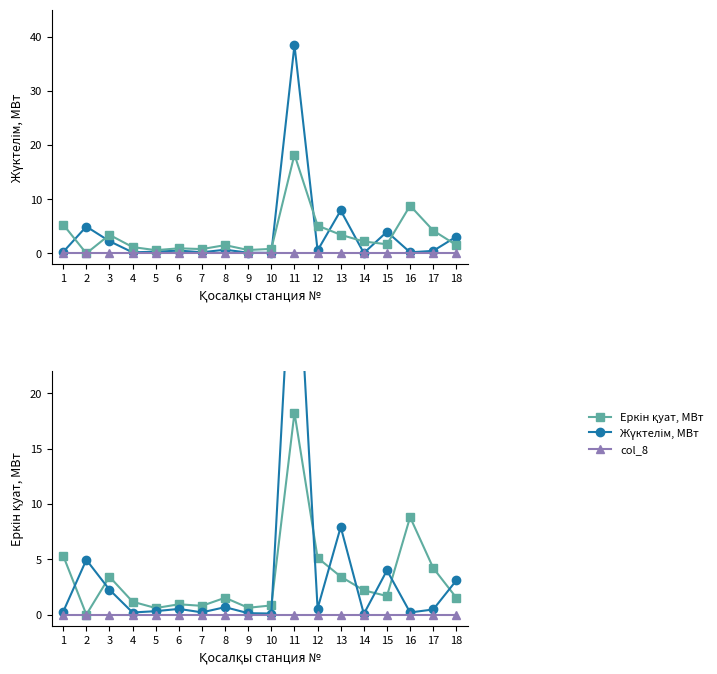

Is it true that Жүктелім, МВт equals 0.1 at 17?

False